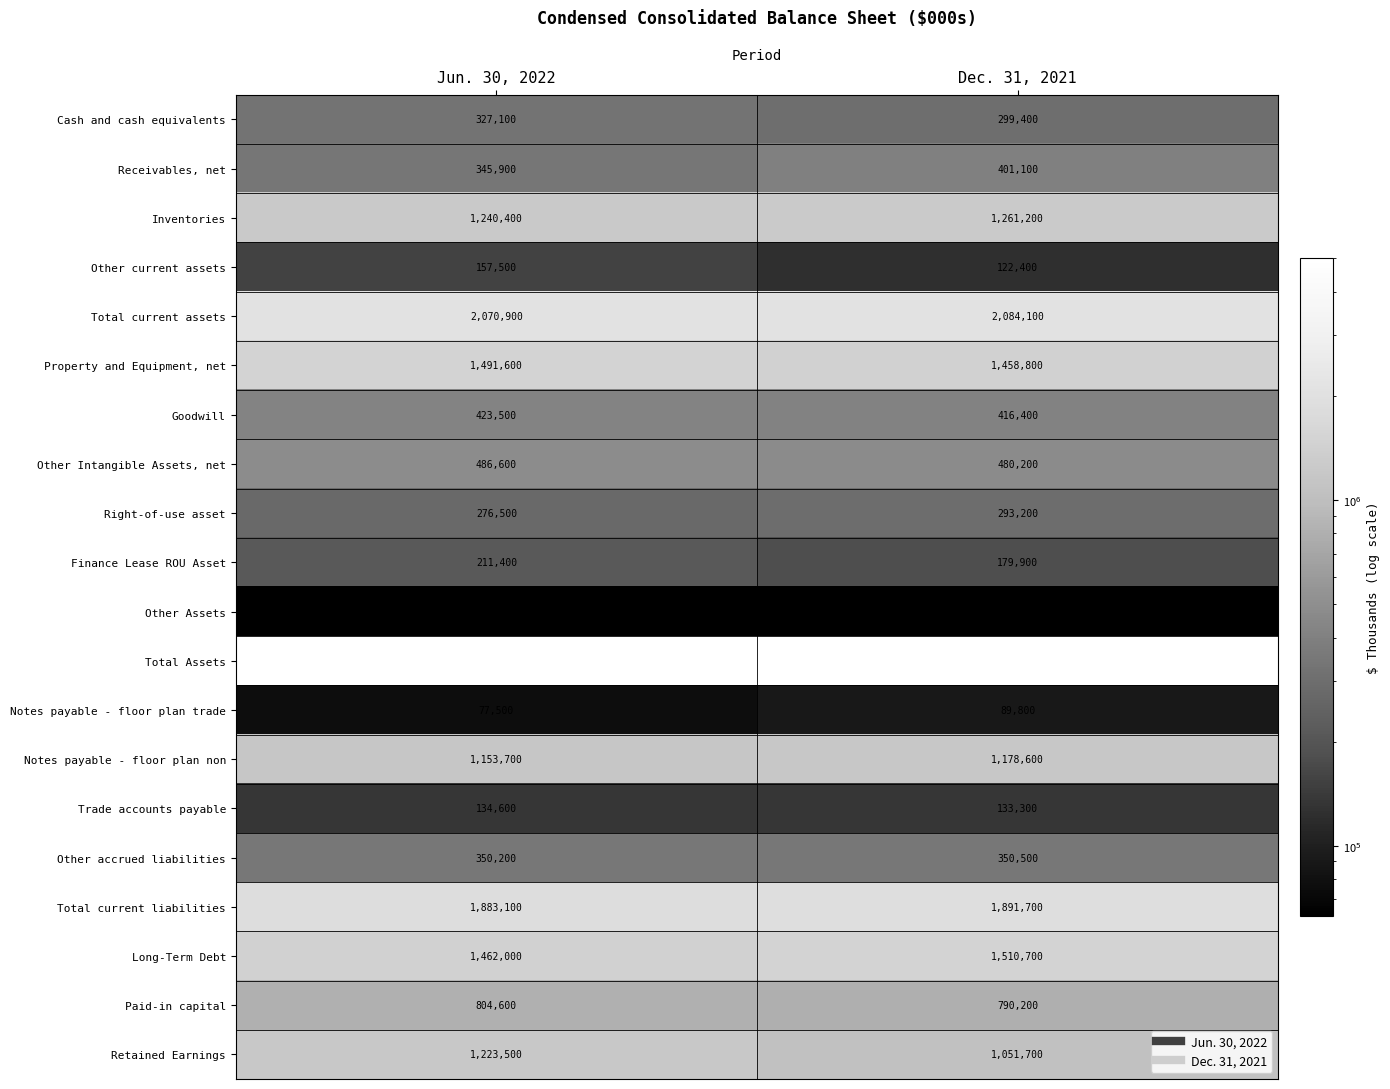

Which category has the lowest value in the Goodwill series?

Dec. 31, 2021